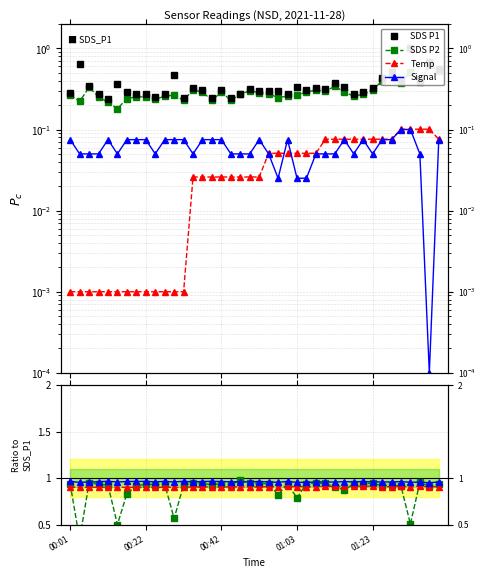

Does the chart display data point markers on the line(s)?

Yes